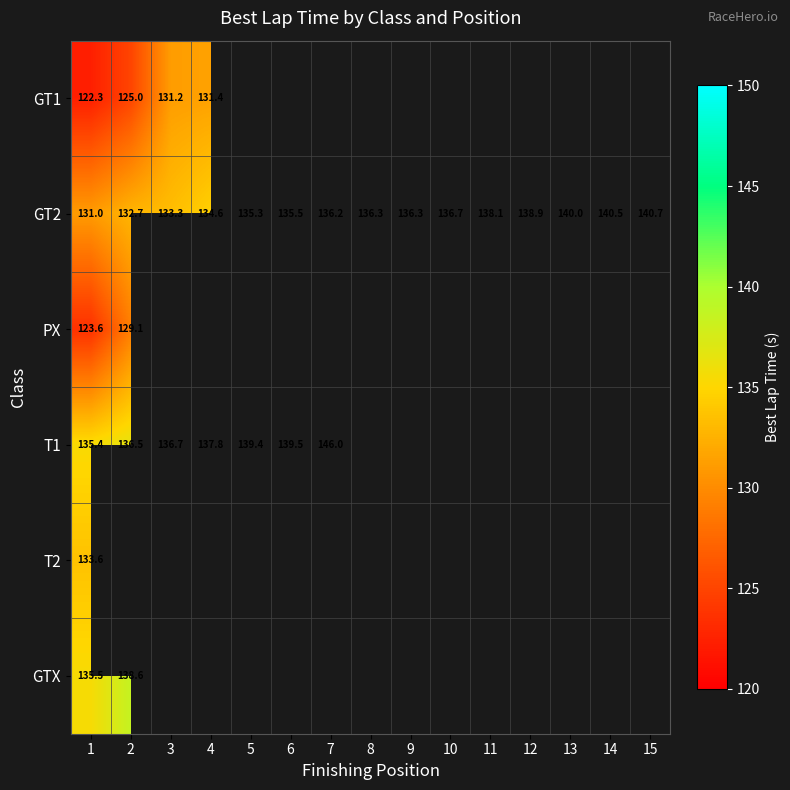

Which series has the largest total across all categories?

GT2